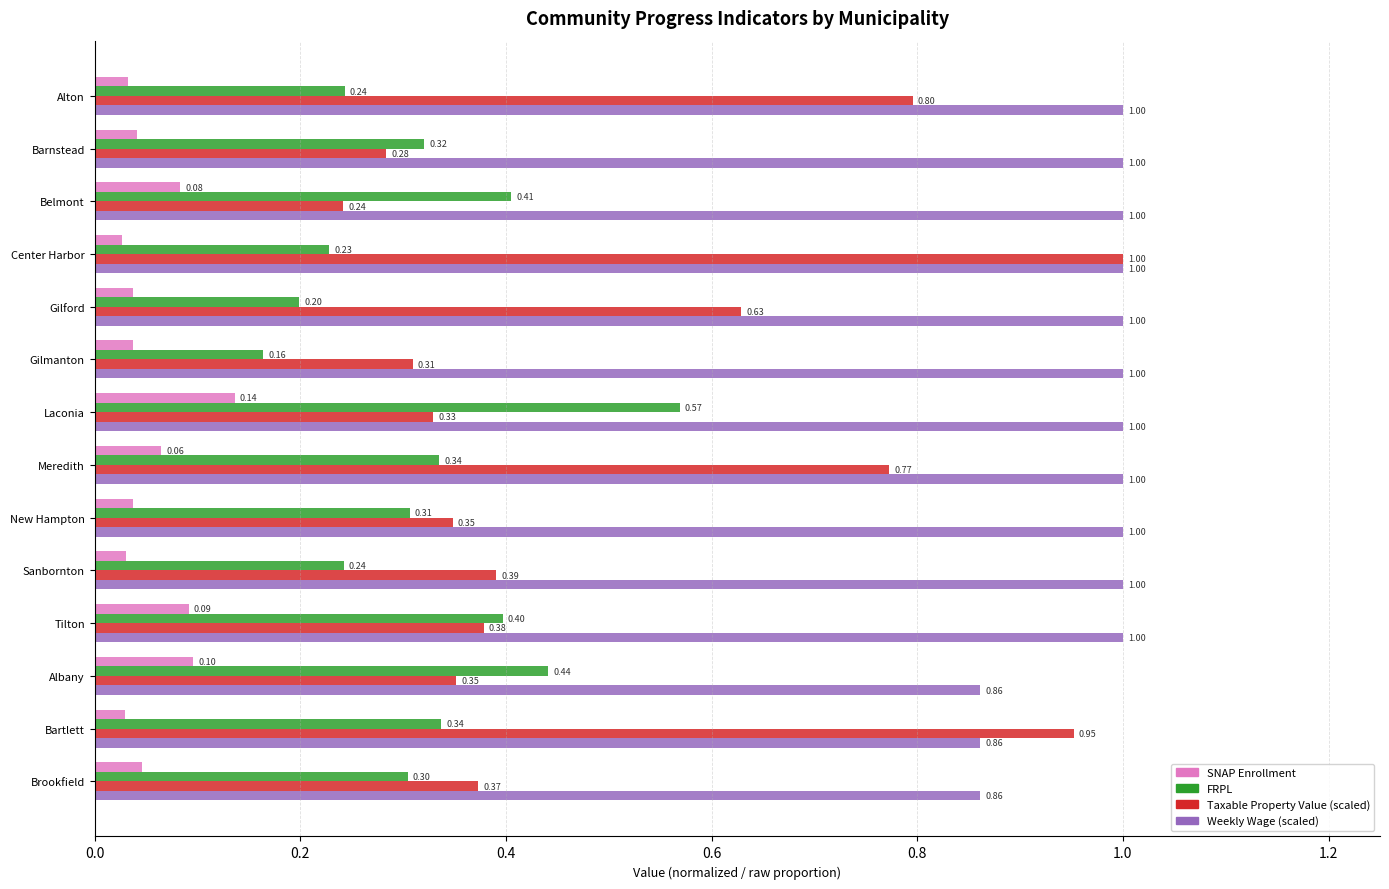

What is the total value across all series at Alton?

2.1